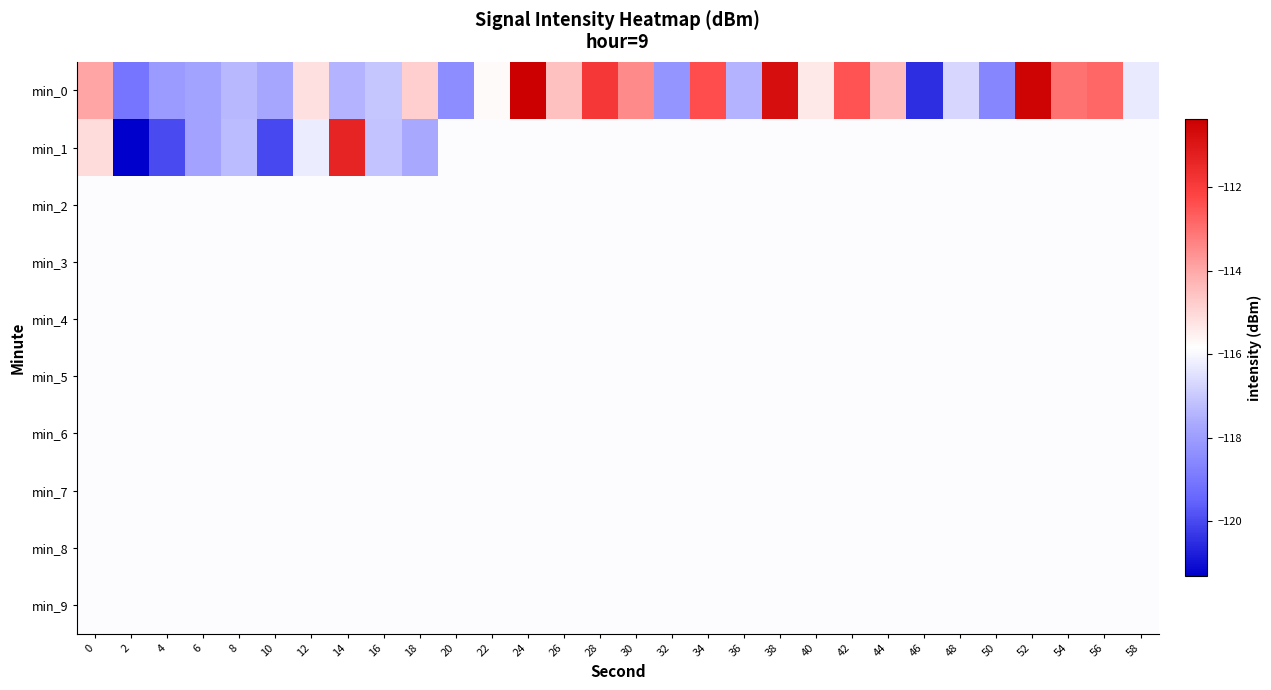

Which series has the largest range (max minus min)?

min_0